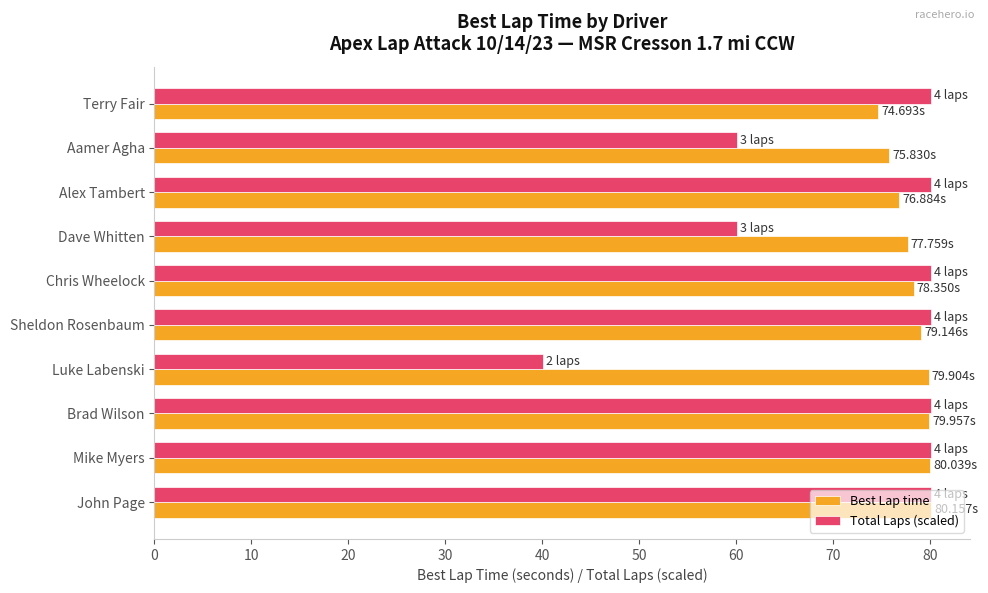

What is the difference between the highest and lowest values at Alex Tambert?

3.3